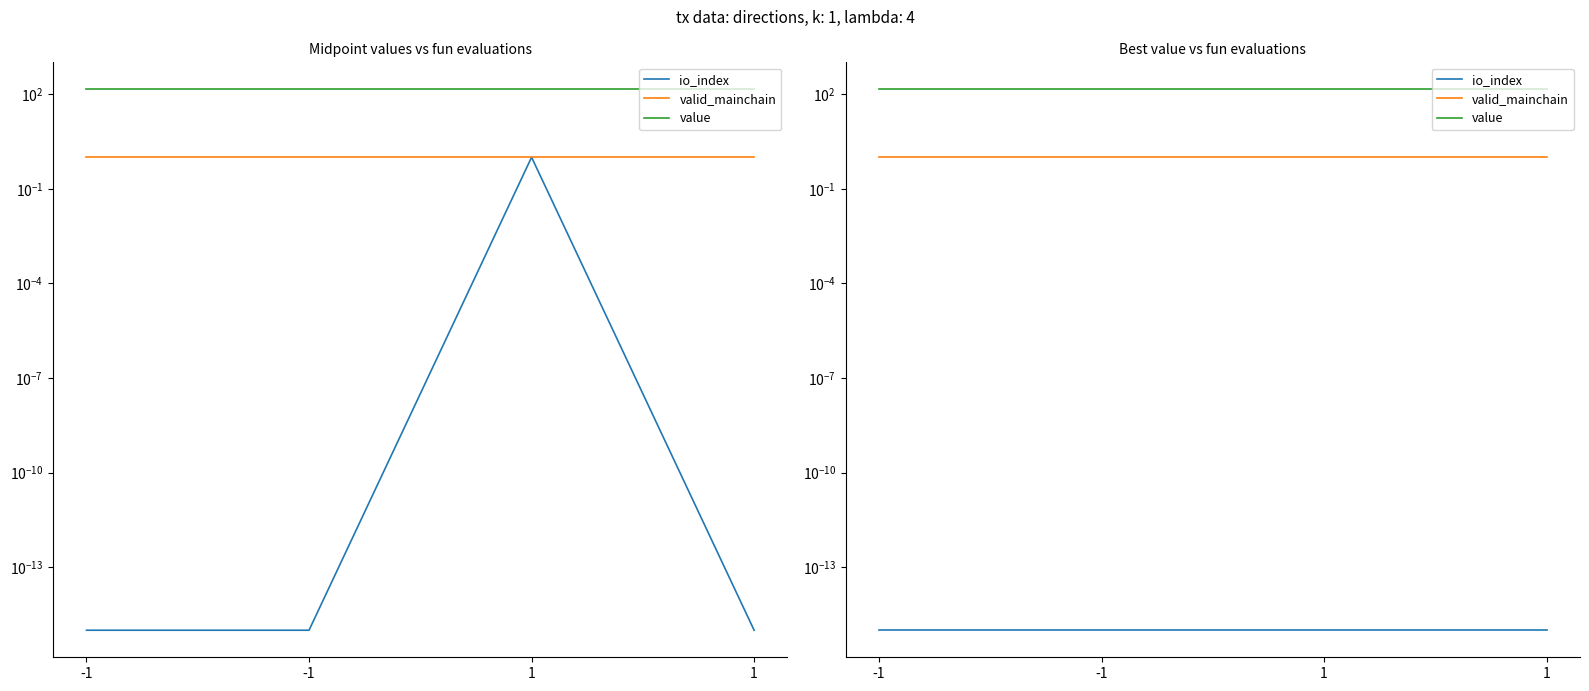

True or false: io_index has a value of 0.0 at -1.

False